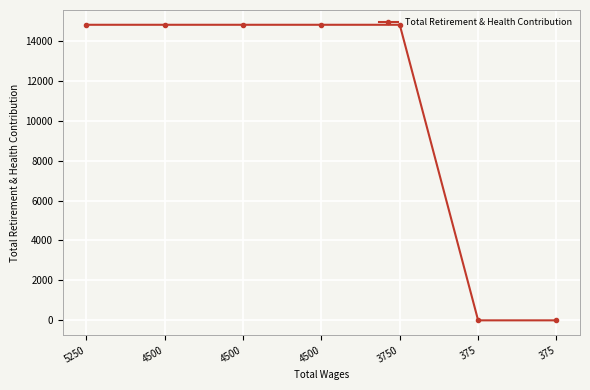

Which has a higher value, 4500 or 375?

4500